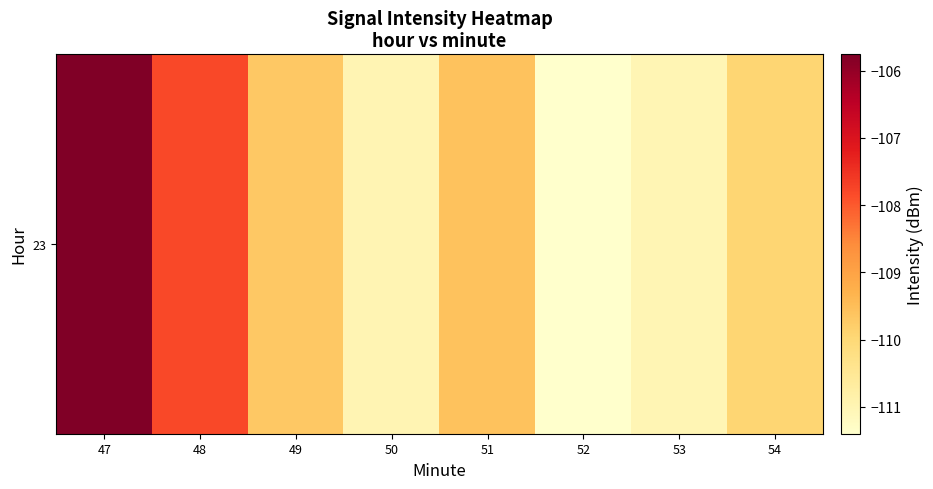

What is the greatest value displayed?

-105.8